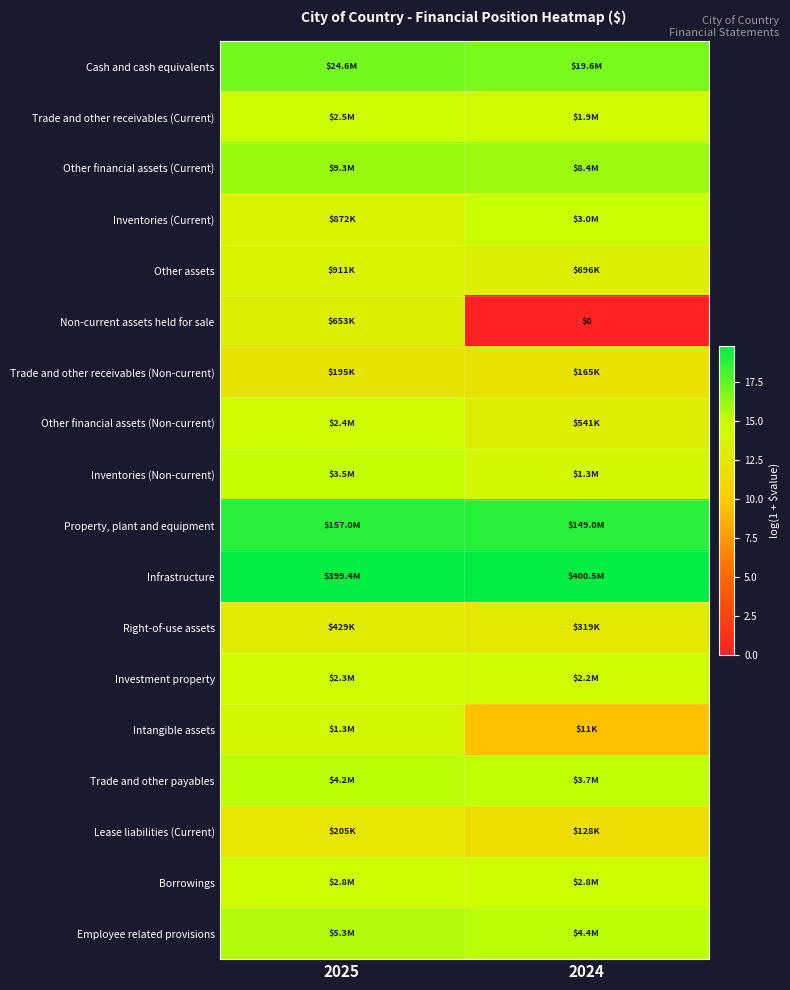

At 2025, list the series in order from largest to smallest.

Infrastructure, Property, plant and equipment, Cash and cash equivalents, Other financial assets (Current), Employee related provisions, Trade and other payables, Inventories (Non-current), Borrowings, Trade and other receivables (Current), Other financial assets (Non-current), Investment property, Intangible assets, Other assets, Inventories (Current), Non-current assets held for sale, Right-of-use assets, Lease liabilities (Current), Trade and other receivables (Non-current)